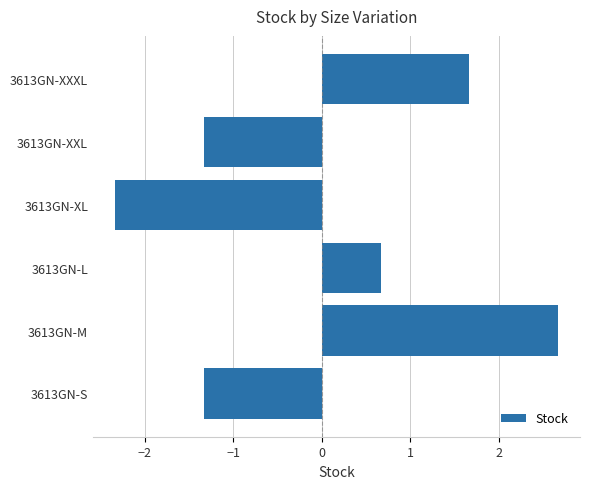

At which category does the chart reach its peak across all series?

3613GN-M